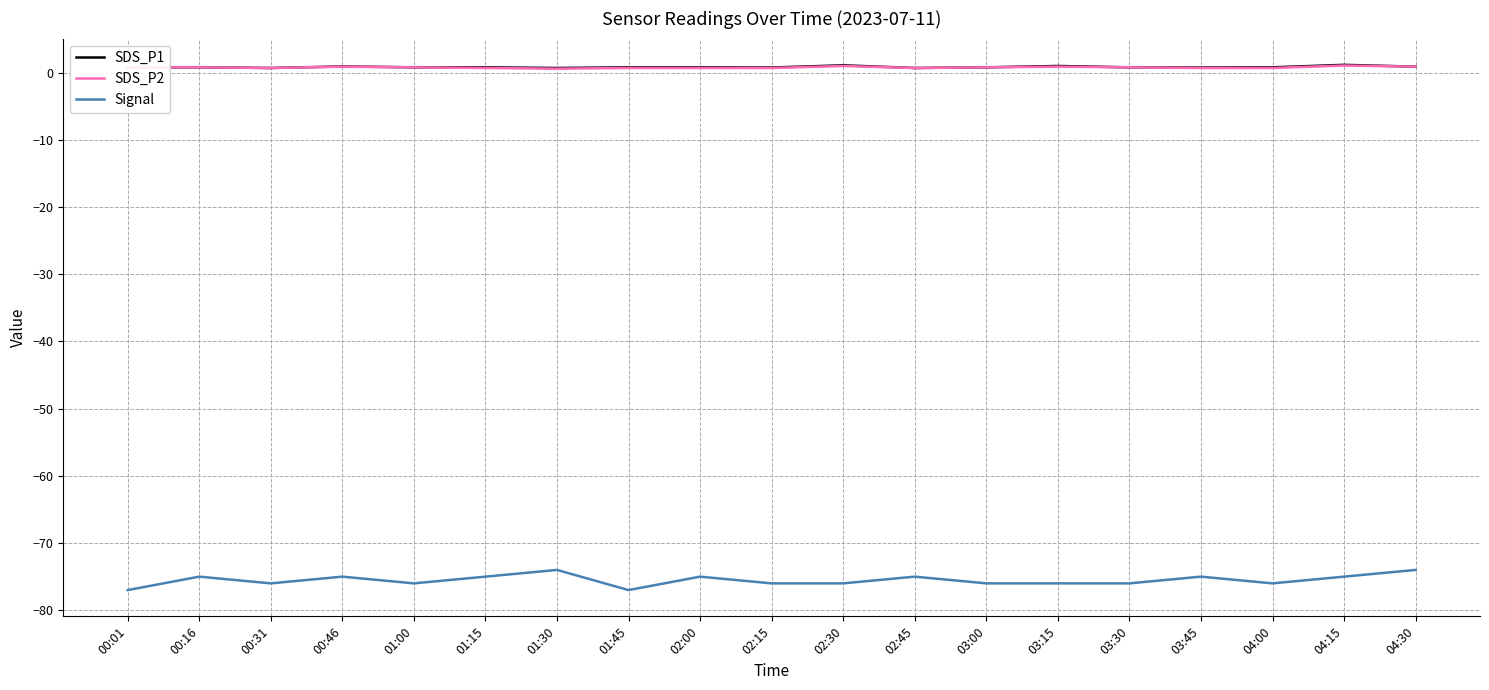

Which series has the widest spread of values?

Signal